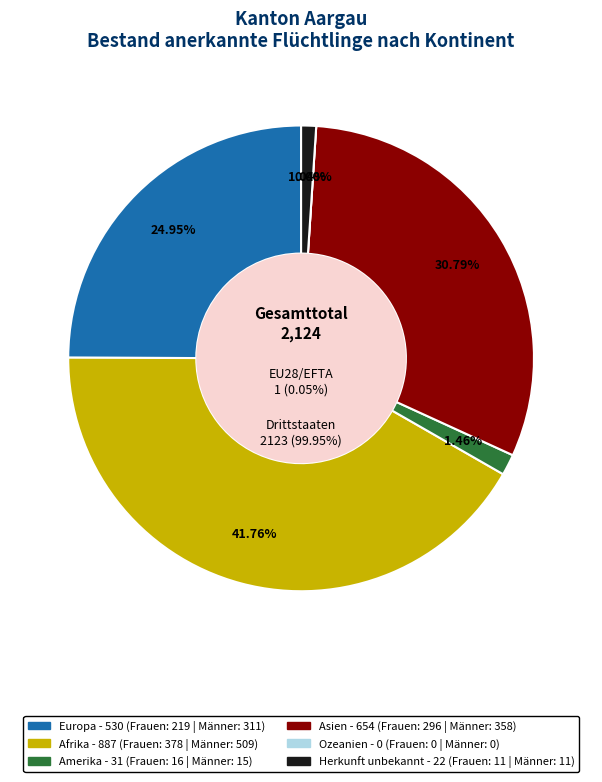

To the nearest percent, what portion does Asien represent?

31%